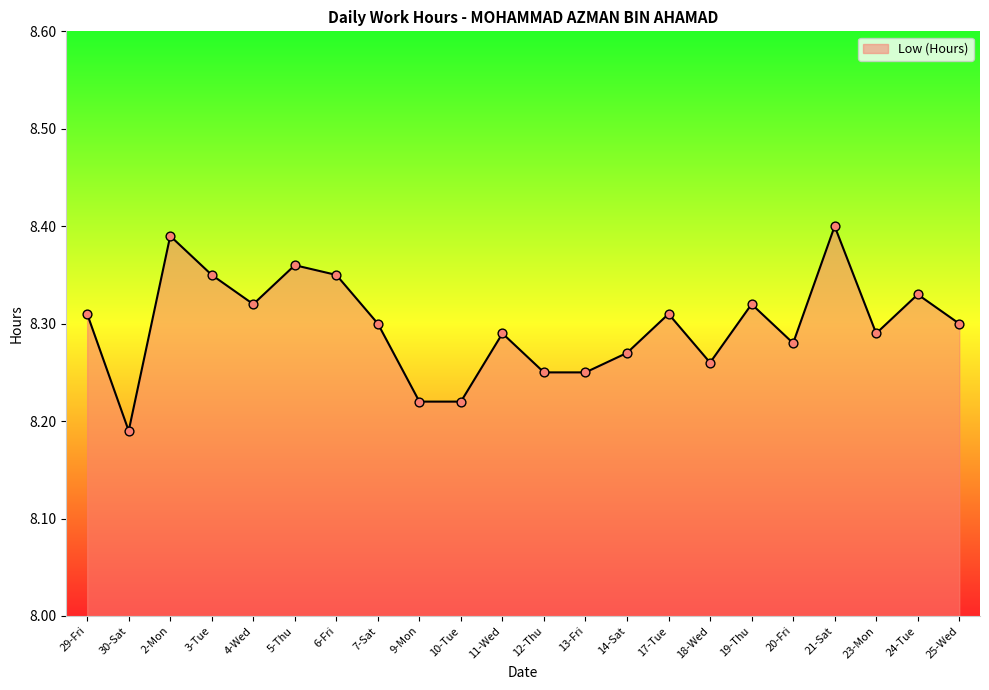

Approximately how many times larger is the value at 17-Tue compared to 13-Fri?

1.0